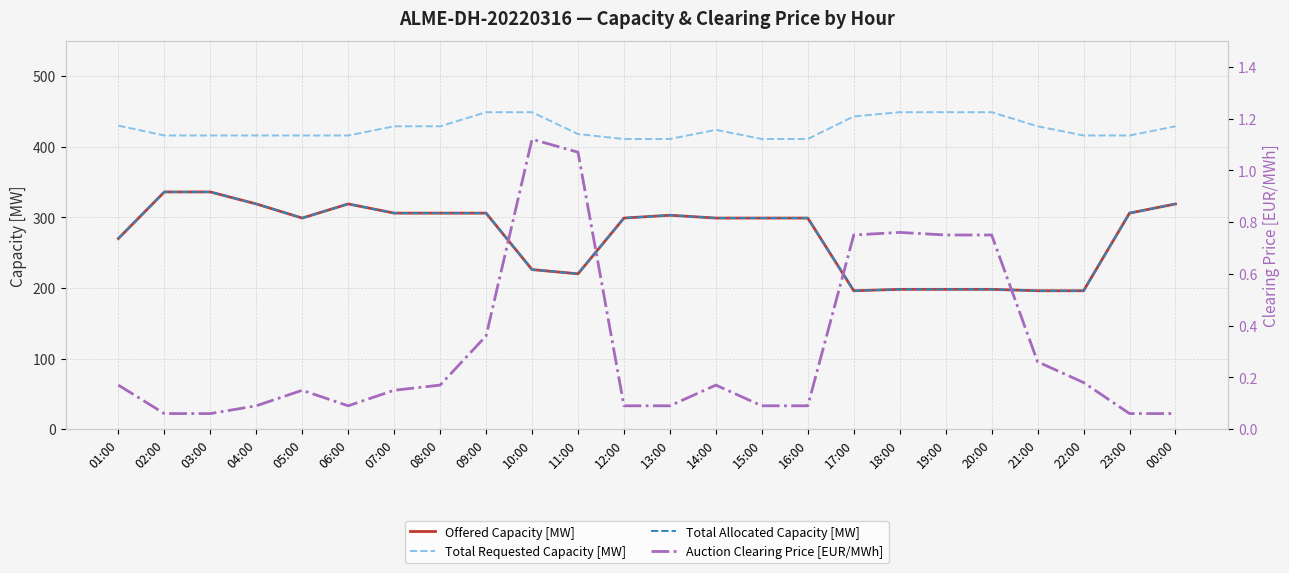

True or false: Auction Clearing Price [EUR/MWh] has more than 1 interior local peaks.

True